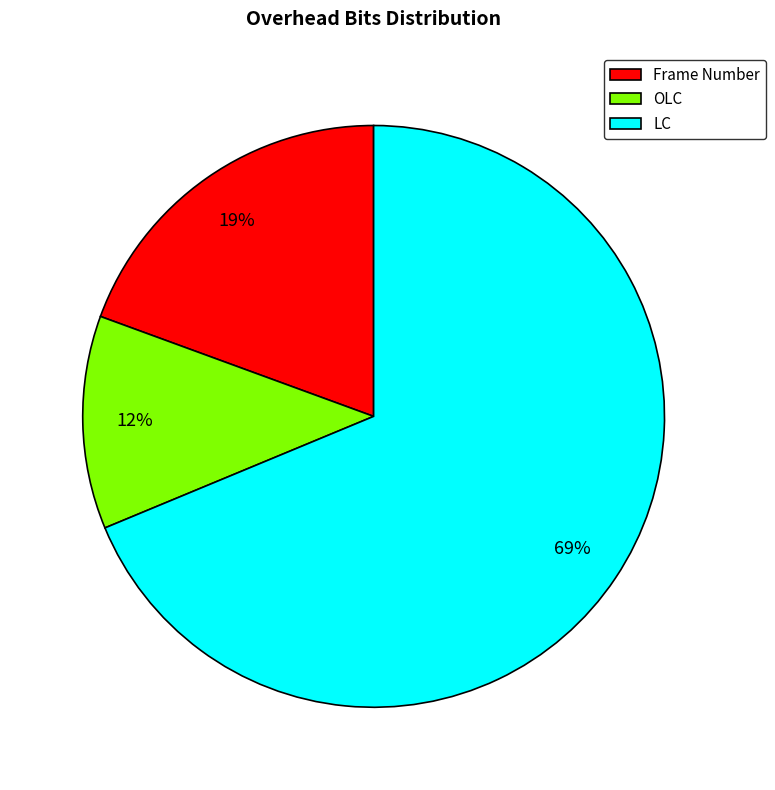

What is the majority slice?

LC